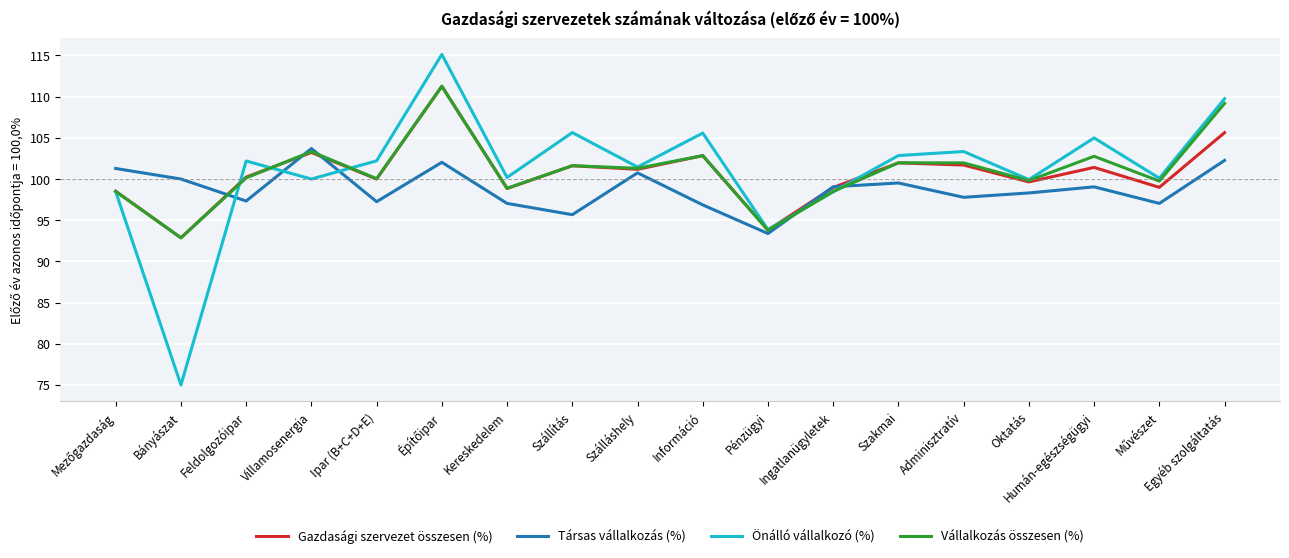

After their last crossing, which series has the higher values: Társas vállalkozás (%) or Gazdasági szervezet összesen (%)?

Gazdasági szervezet összesen (%)